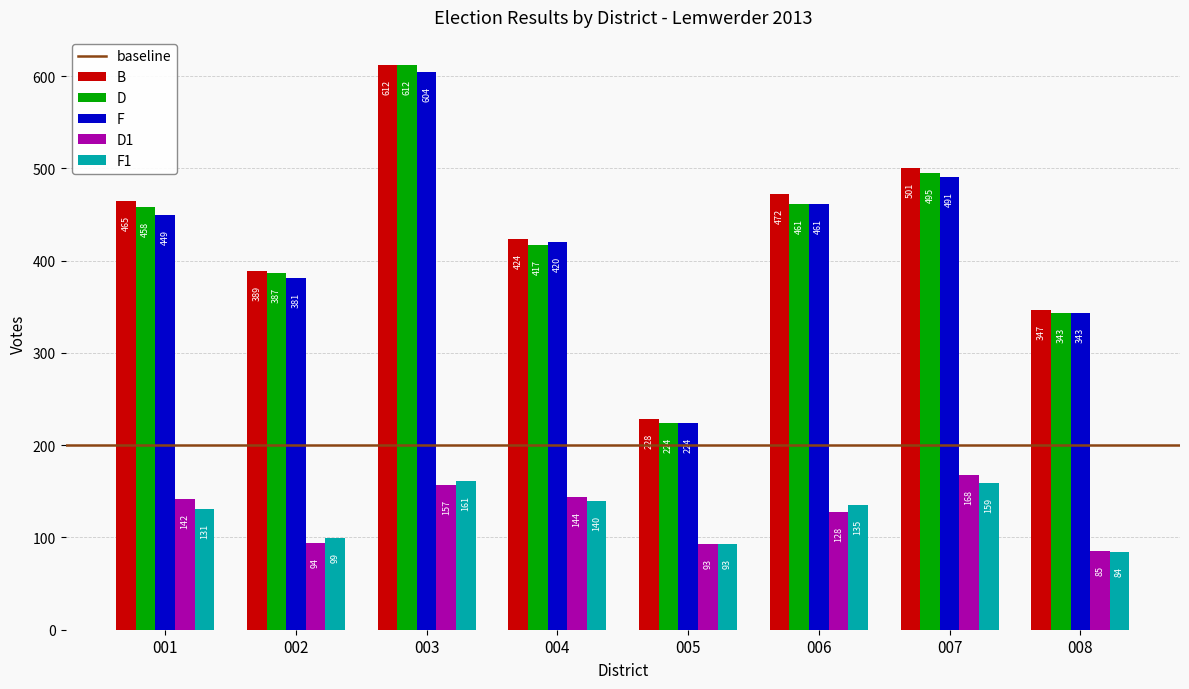

Is the value of D at 008 greater than the value of B at 004?

No